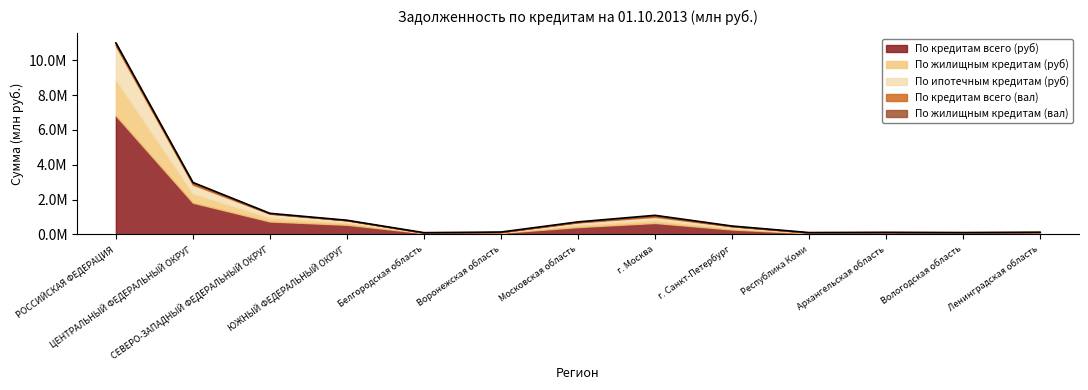

Which series has the widest spread of values?

По кредитам всего (руб)